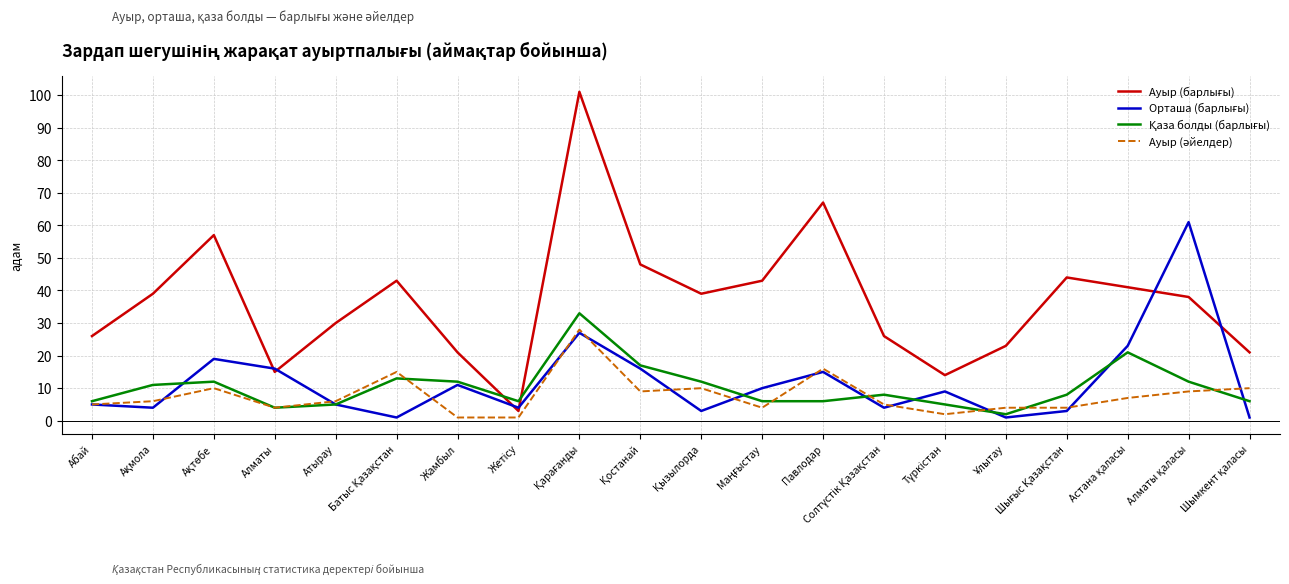

What position from the right is Алматы?

17